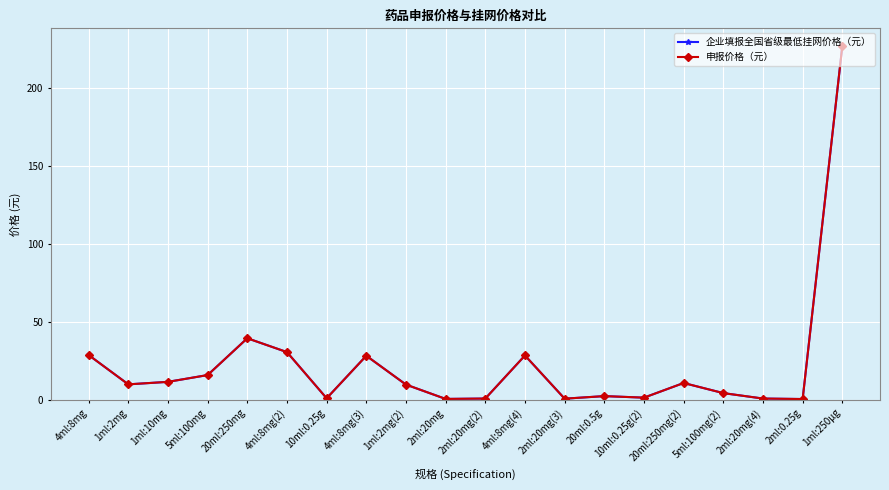

Between 4ml:8mg and 10ml:0.25g, which is larger?

4ml:8mg